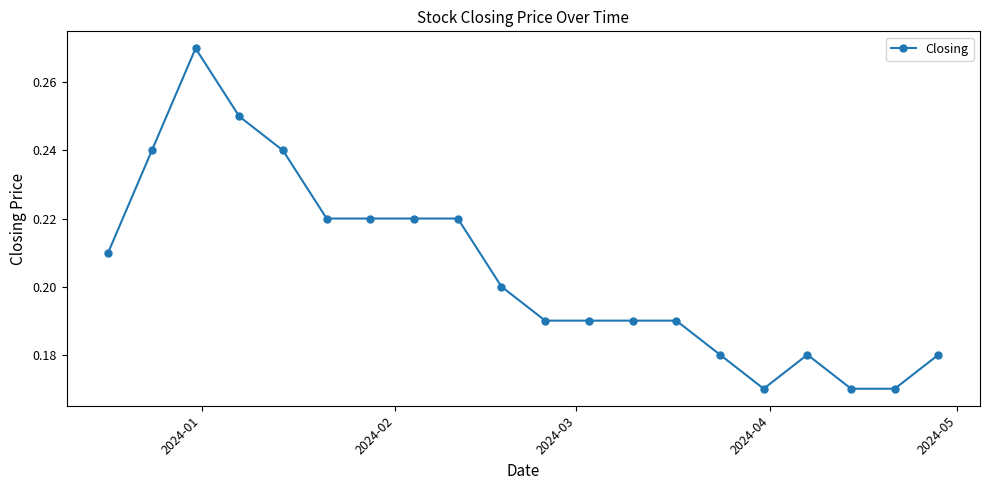

Count the values in the range 0 to 1.

20